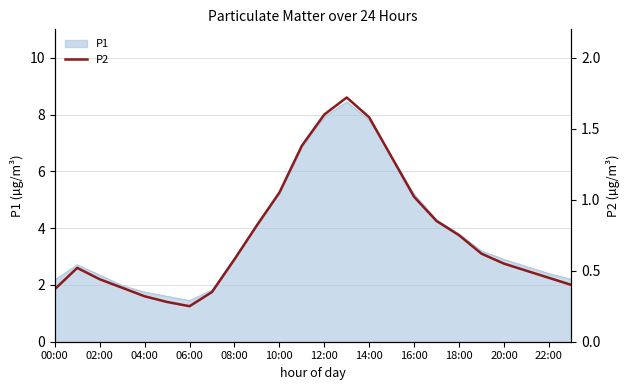

Is it true that P1 equals 2.4 at 02:00?

True